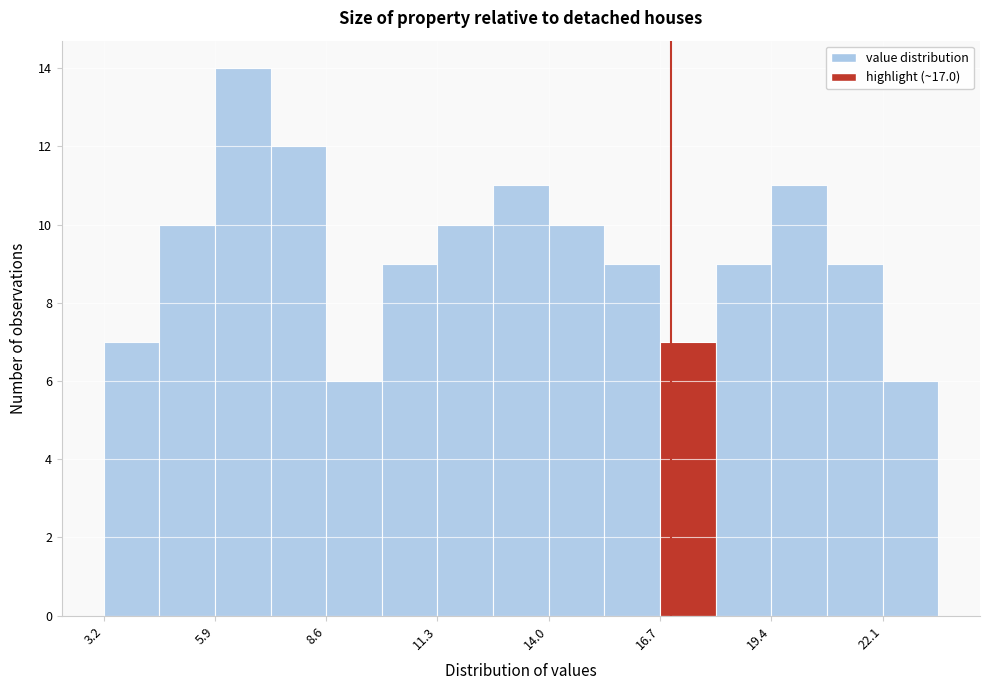

Around what value on the x-axis is the tallest bar? Give the approximate position of its centre, as read against the axis.

6.5